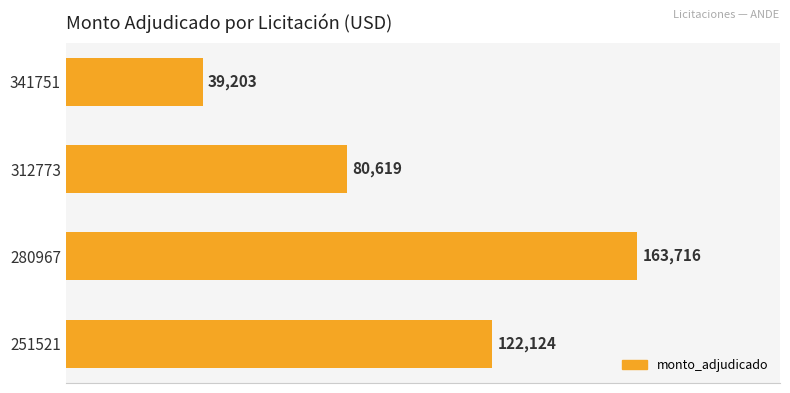

Reading top to bottom, extract all data points from this chart.

39203	80619	163716	122124